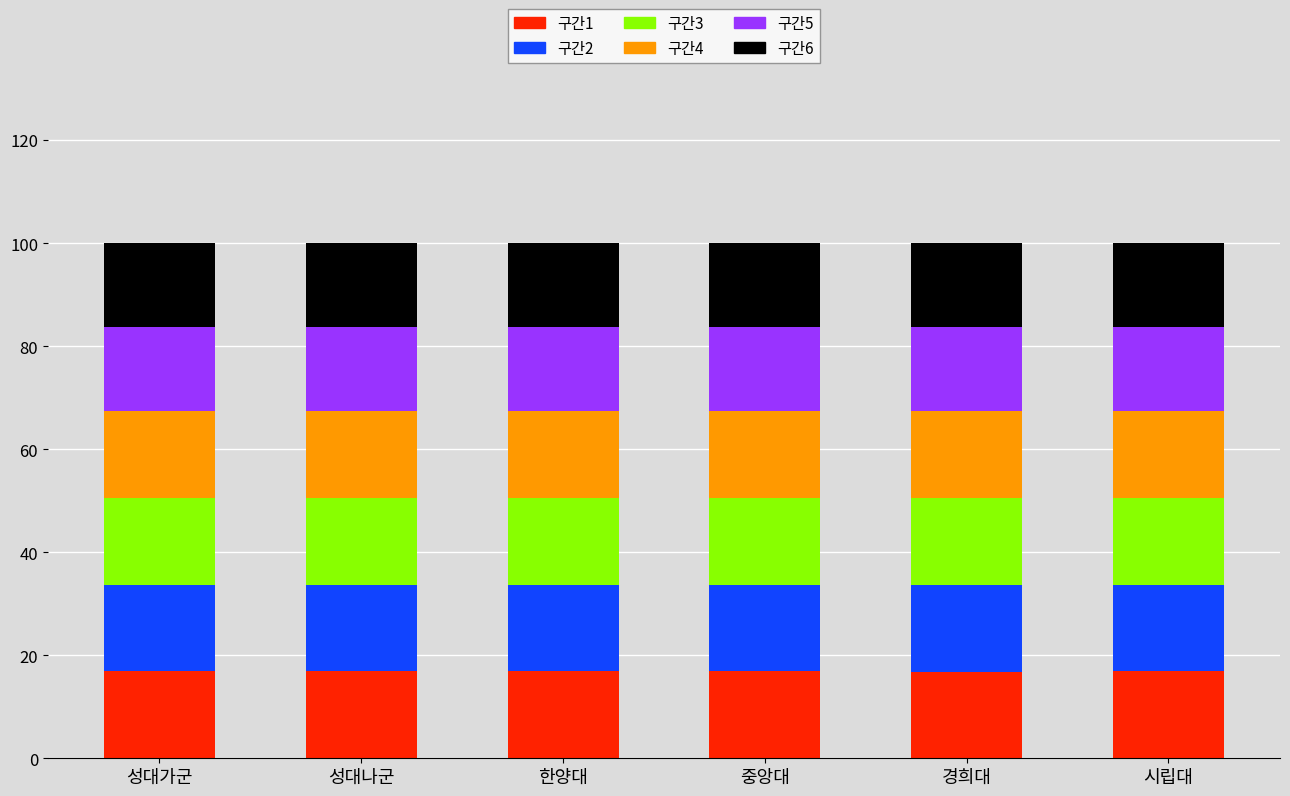

Does the chart contain stacked bars?

Yes